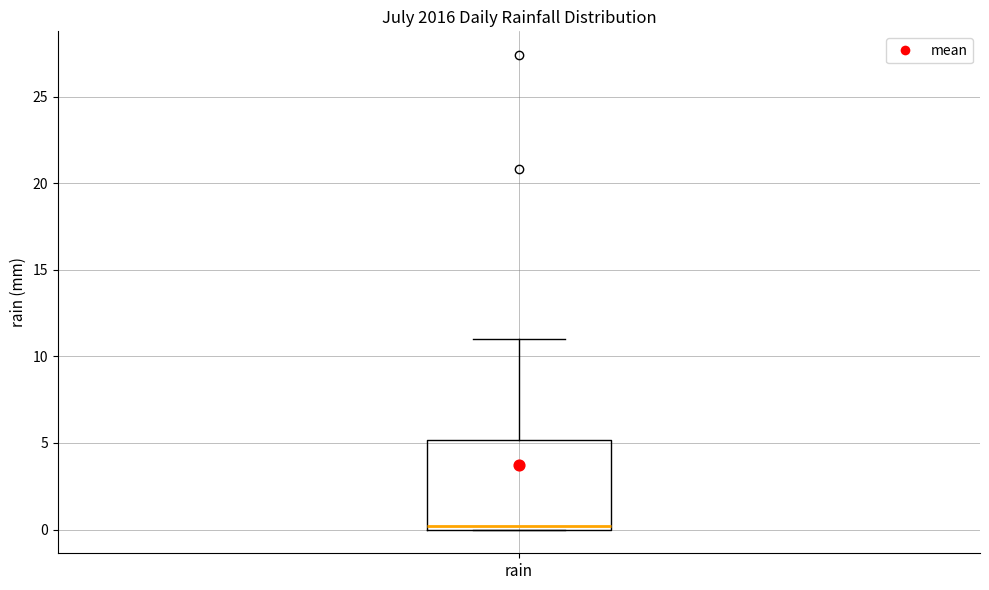

Where is the lower edge of the box for rain on the y-axis? The values are not printed on the chart, so give them approximately, as read against the axis.

0